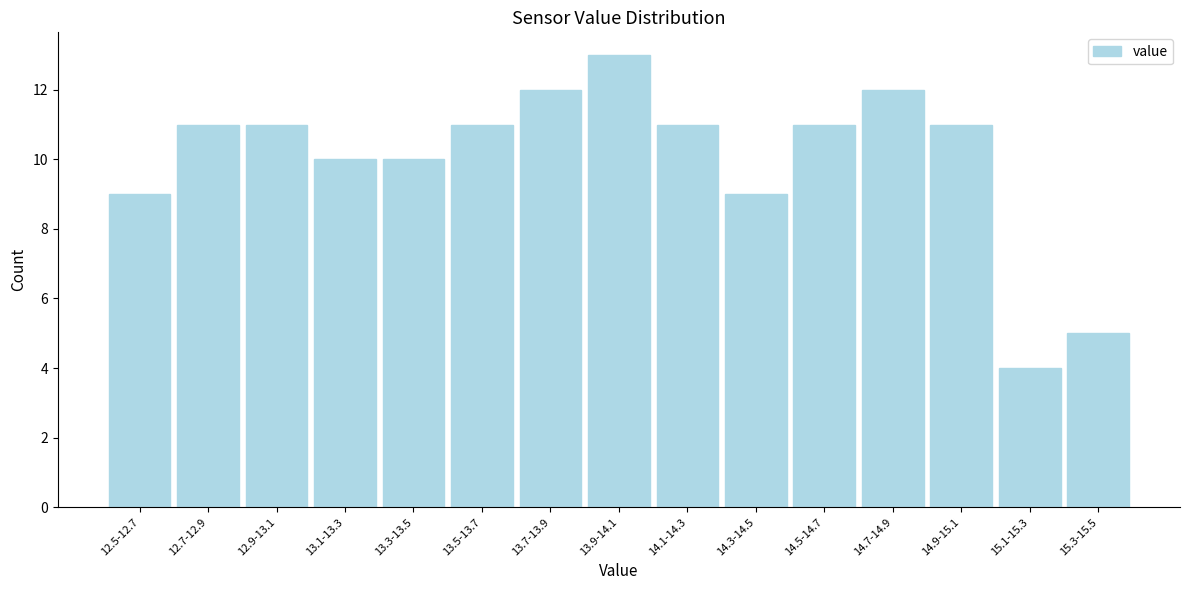

Reading left to right, transcribe all the data shown in this chart.

12.5-12.7=9	12.7-12.9=11	12.9-13.1=11	13.1-13.3=10	13.3-13.5=10	13.5-13.7=11	13.7-13.9=12	13.9-14.1=13	14.1-14.3=11	14.3-14.5=9	14.5-14.7=11	14.7-14.9=12	14.9-15.1=11	15.1-15.3=4	15.3-15.5=5